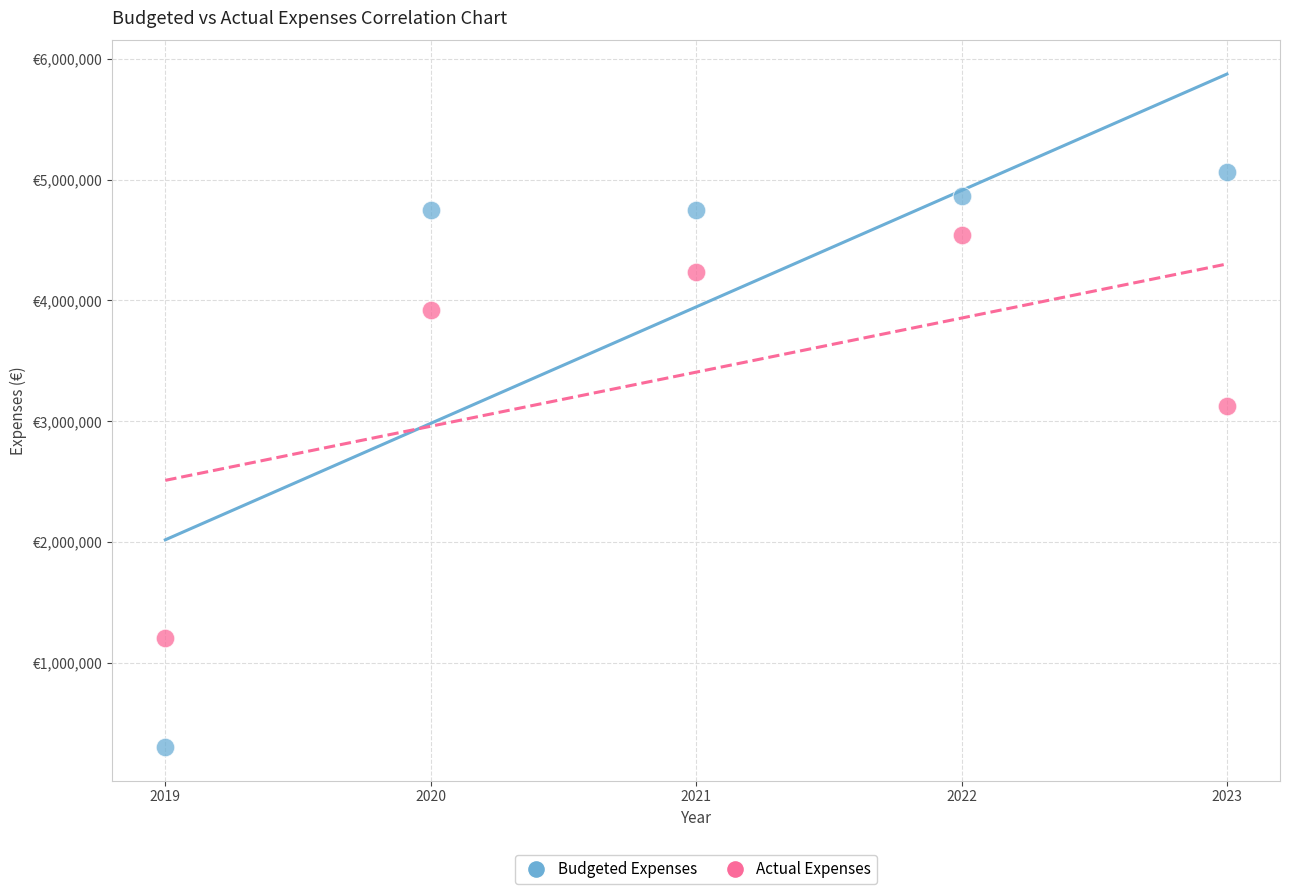

Which series contains the lowest Y value?

Budgeted Expenses